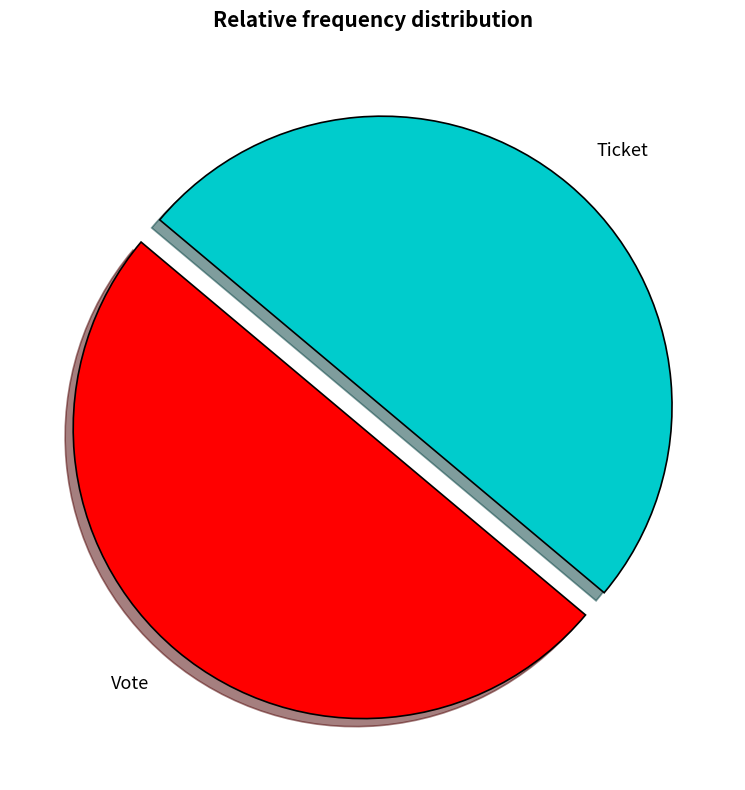

True or false: Ticket accounts for 59% of the total.

False